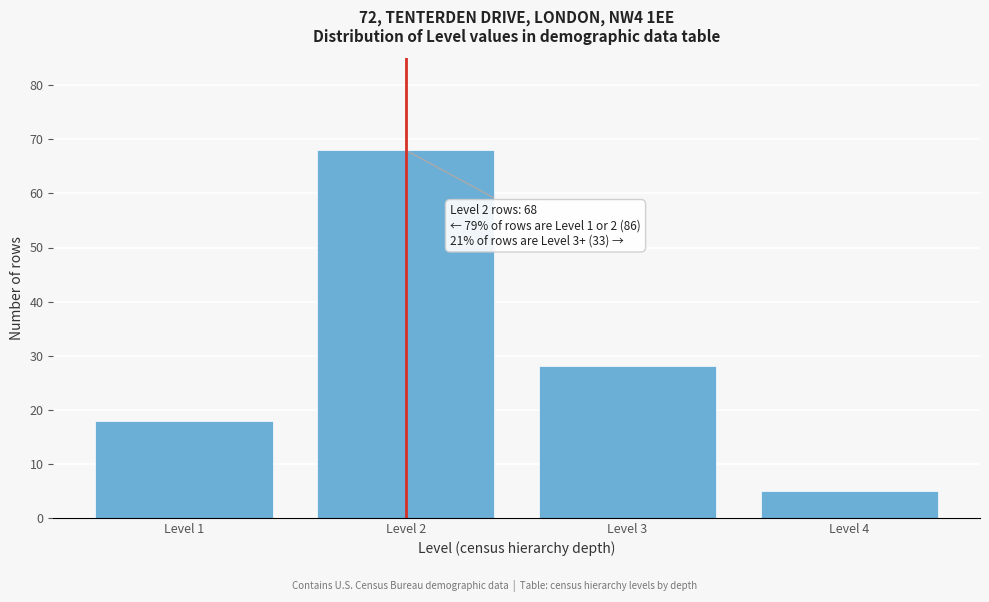

Reading left to right, what are all the values shown in this chart?

Level 1=18	Level 2=68	Level 3=28	Level 4=5